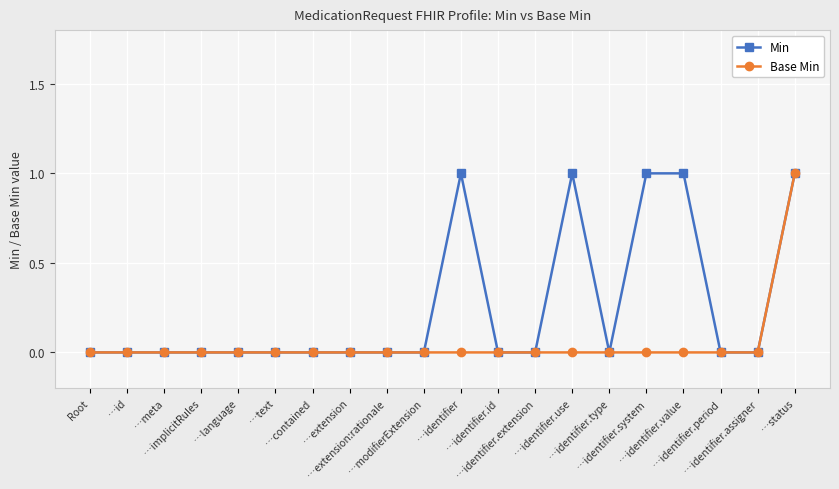

Between …extension:rationale and …identifier.use, which series saw the biggest shift?

Min